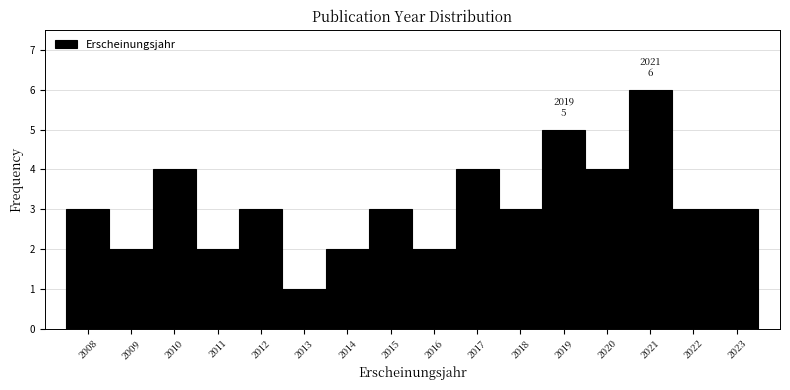

Which range on the x-axis has the tallest bar?

2020.5 to 2021.5